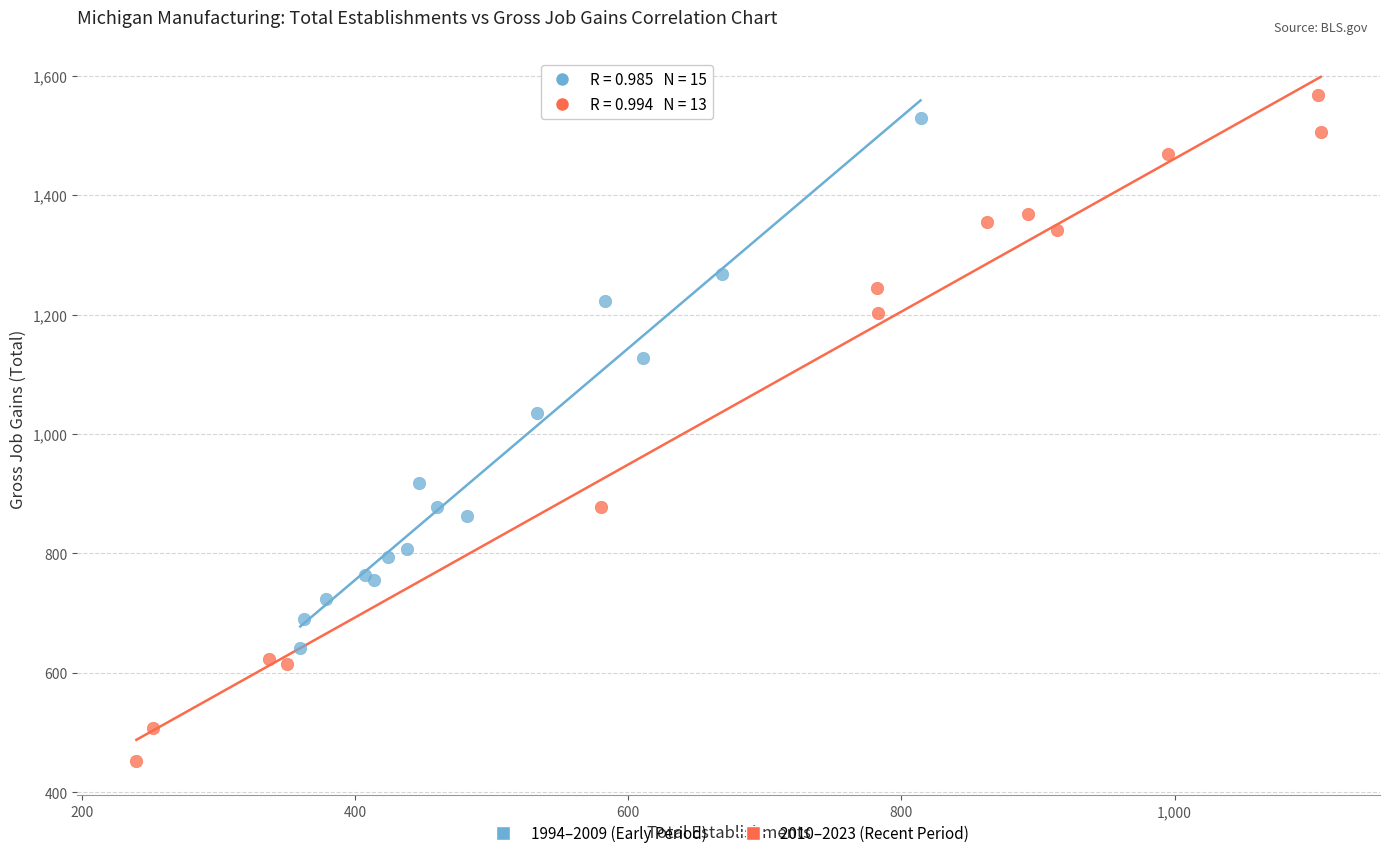

Which series contains the lowest Y value?

2010–2023 (Recent Period)